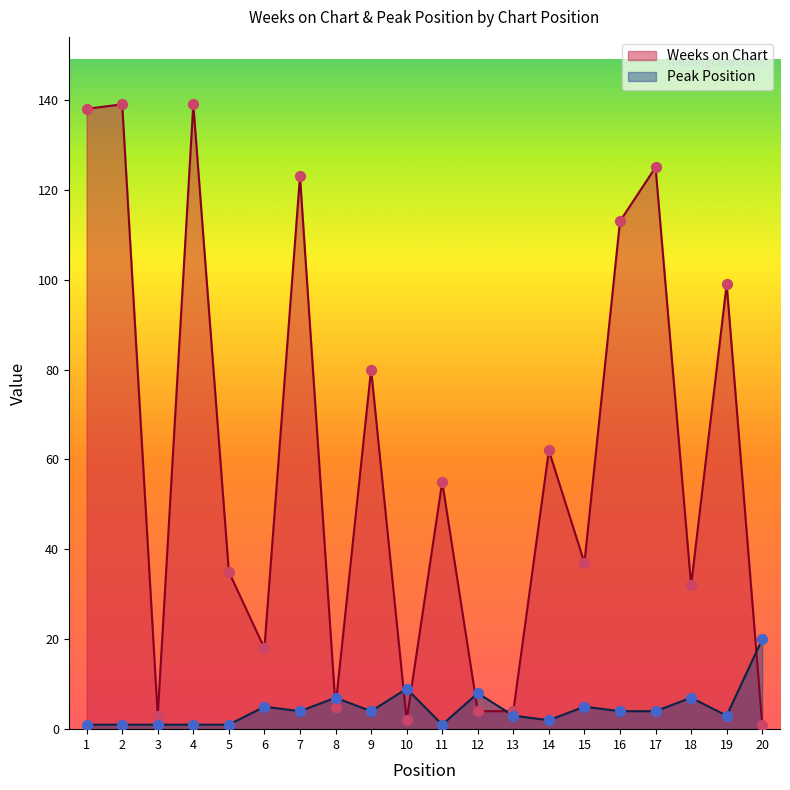

Which series has the largest total across all categories?

Weeks on Chart